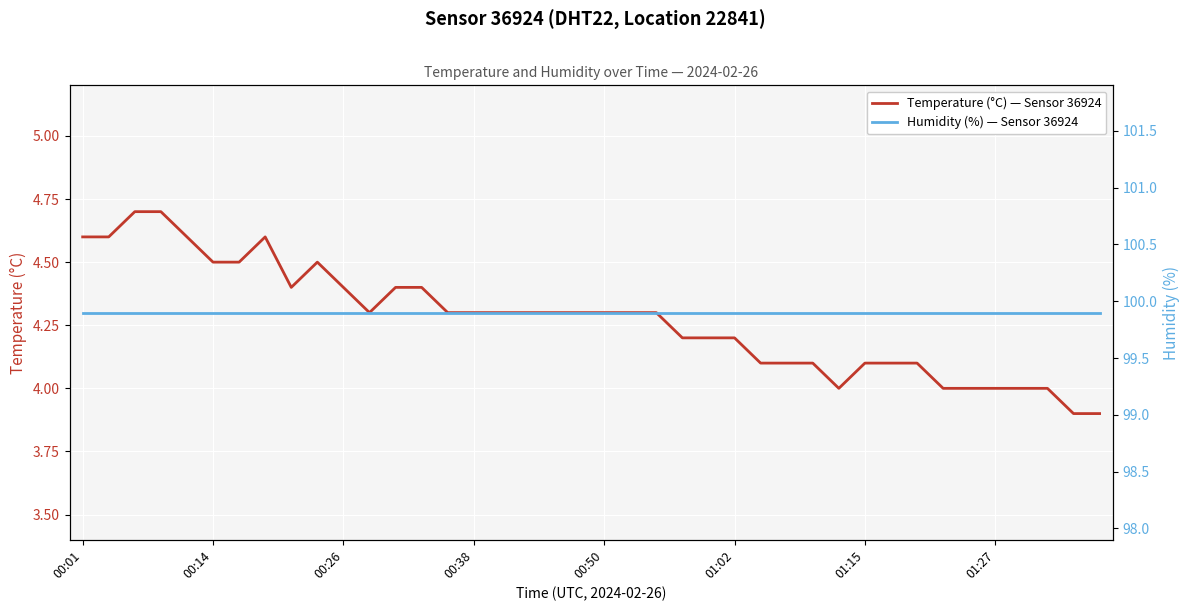

What is the approximate value of Humidity (%) — Sensor 36924 at 8?

99.9